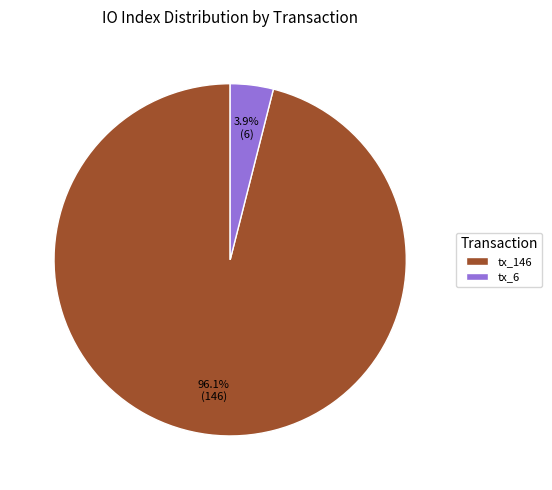

Count the number of slices in the pie.

2